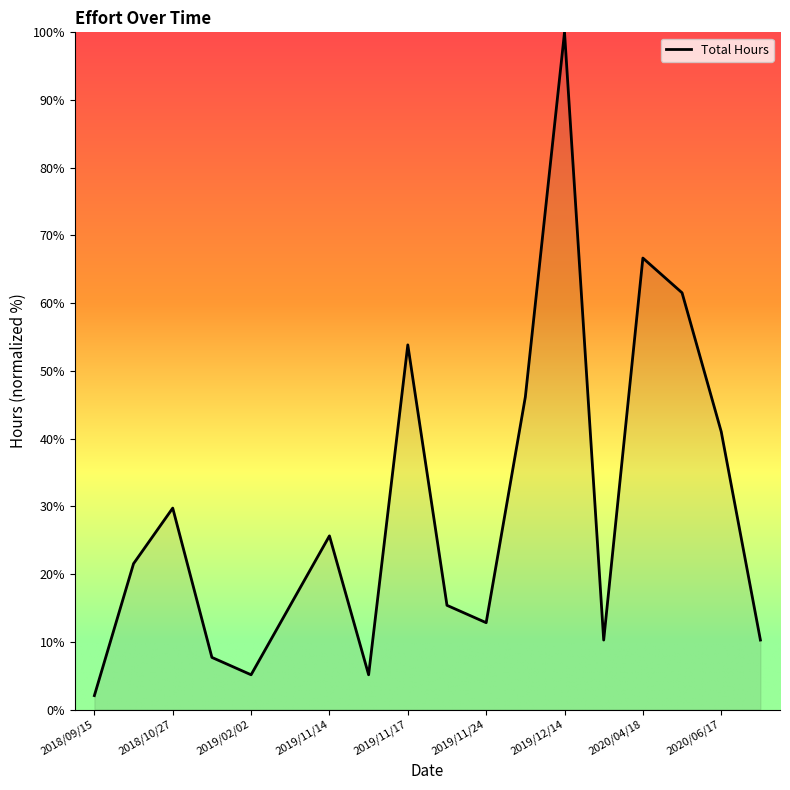

What is the greatest value displayed?

100.0